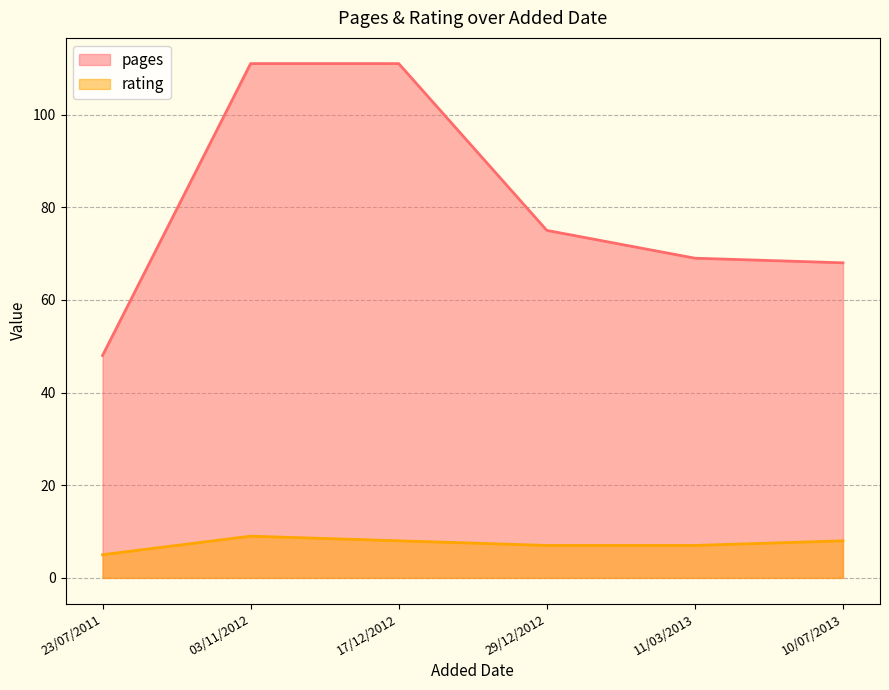

Rank the series by their maximum value, from lowest to highest.

rating, pages